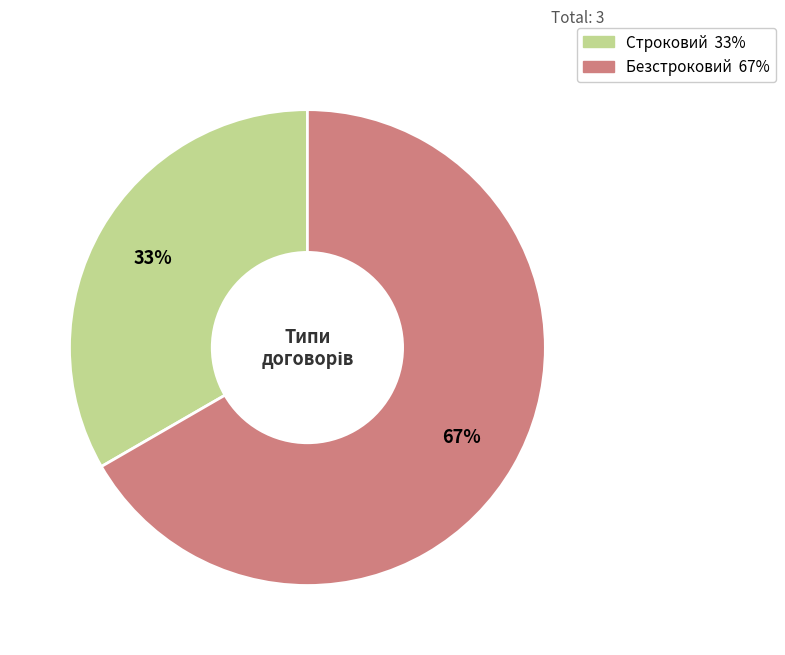

Does Безстроковий account for over 50% of the chart?

Yes